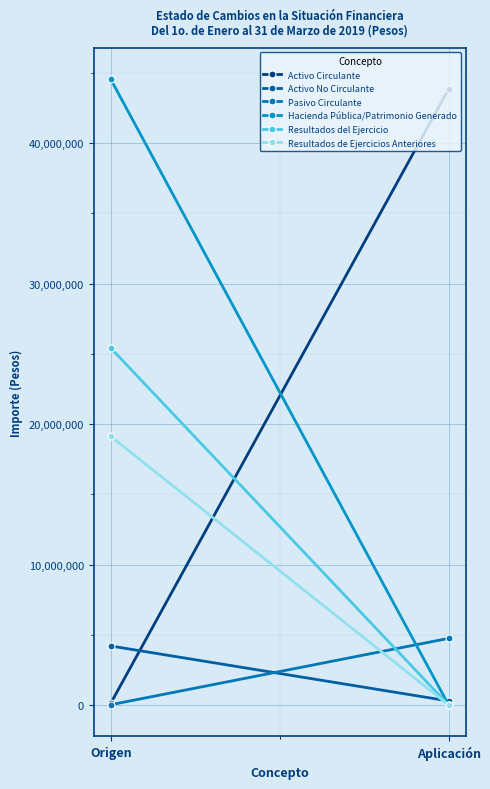

Between Origen and Aplicación, which series saw the biggest shift?

Hacienda Pública/Patrimonio Generado